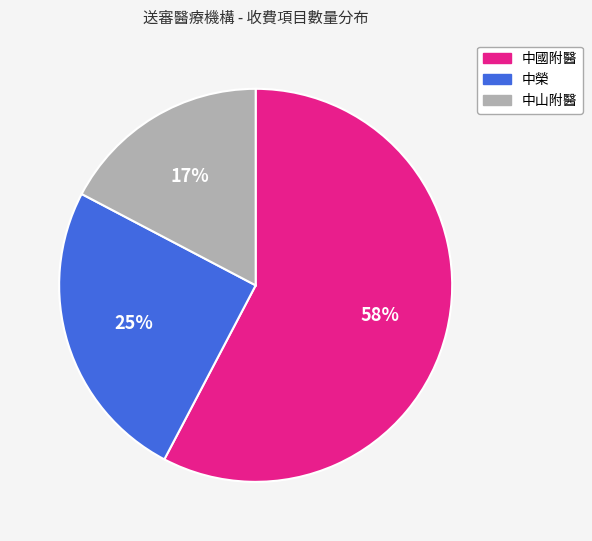

Which category has the biggest portion of the pie?

中國附醫